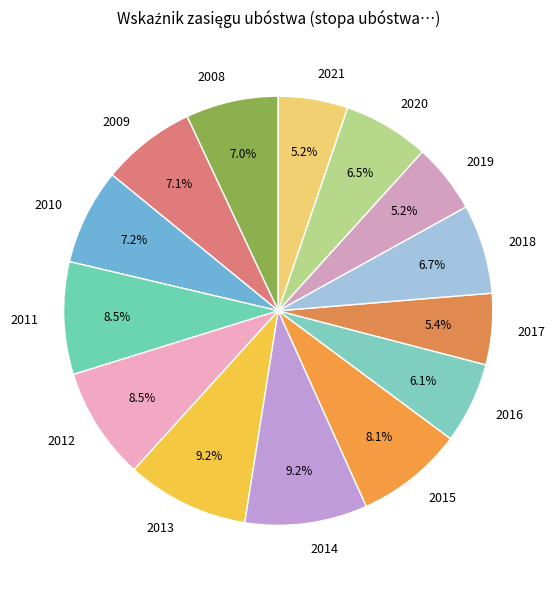

To the nearest percent, what is the combined percentage of 2019 and 2014?

14%